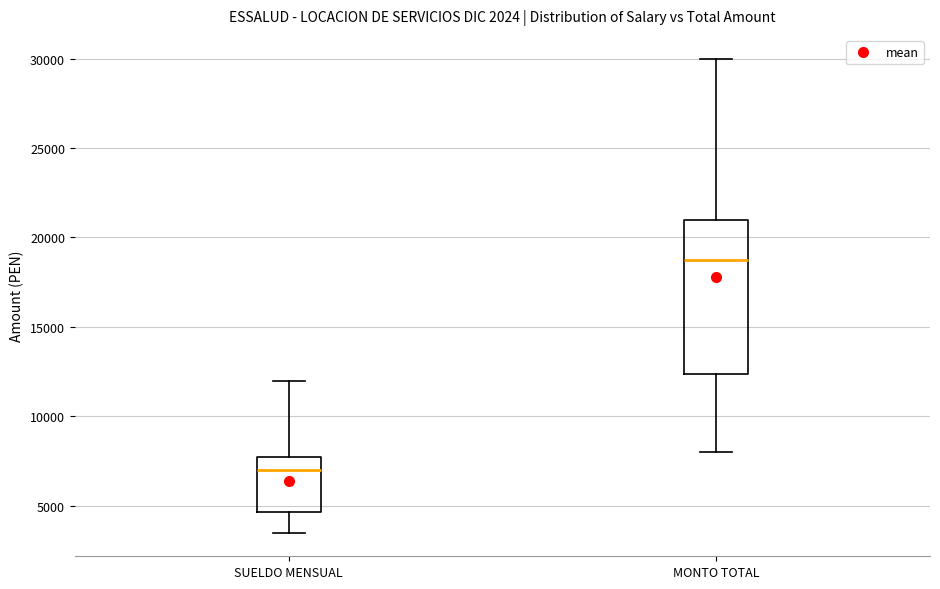

Where does the lower whisker of the box for SUELDO MENSUAL end on the y-axis? The values are not printed on the chart, so give them approximately, as read against the axis.

3500